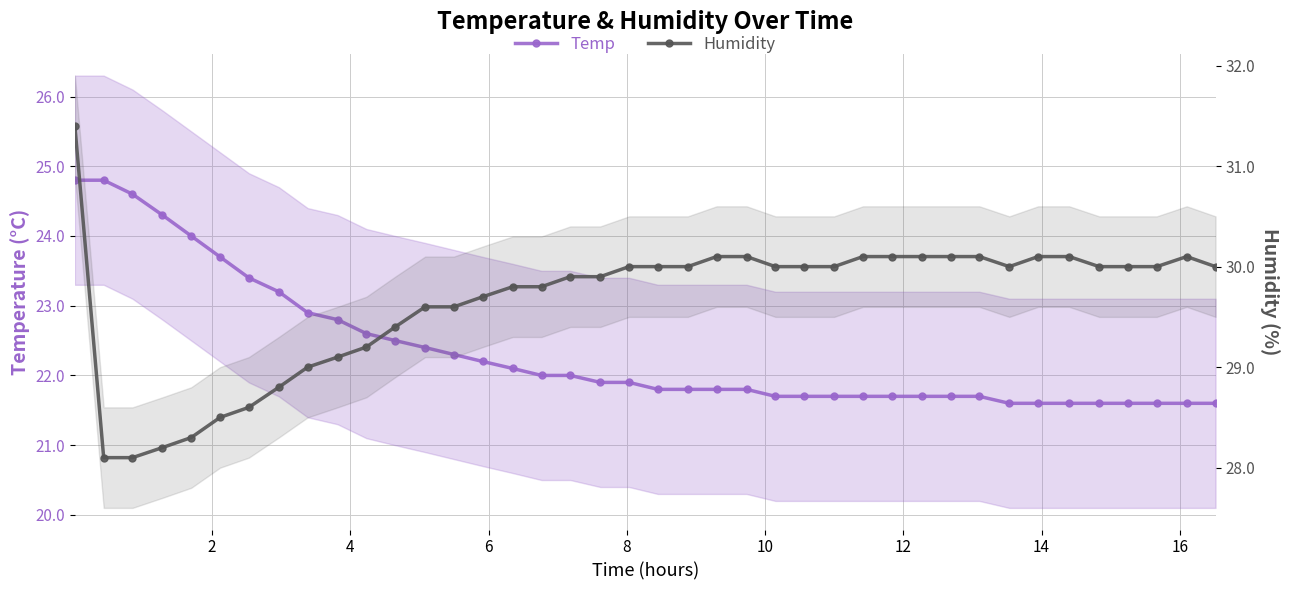

Which series has the largest total across all categories?

Humidity